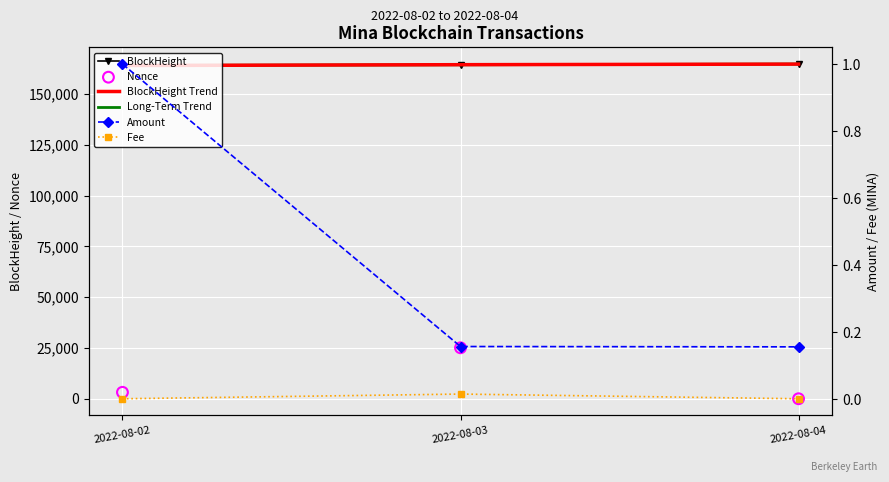

What are all the series names shown in the legend?

BlockHeight, BlockHeight Trend, Long-Term Trend, Nonce, Amount, Fee